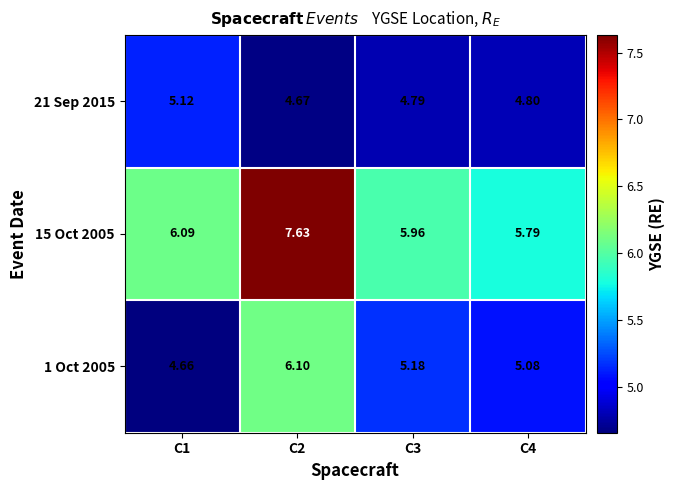

Is the value of 15 Oct 2005 at C1 greater than the value of 1 Oct 2005 at C4?

Yes